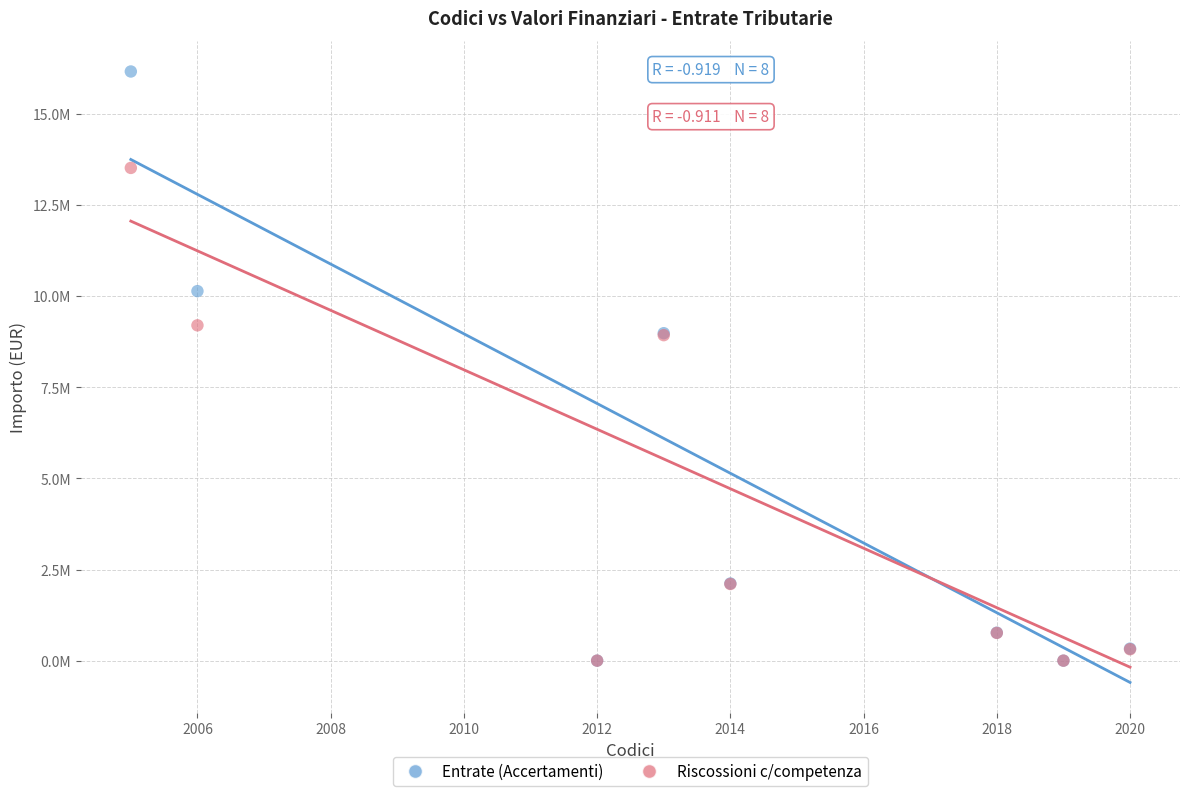

Which series reaches the maximum Y coordinate?

Entrate (Accertamenti)